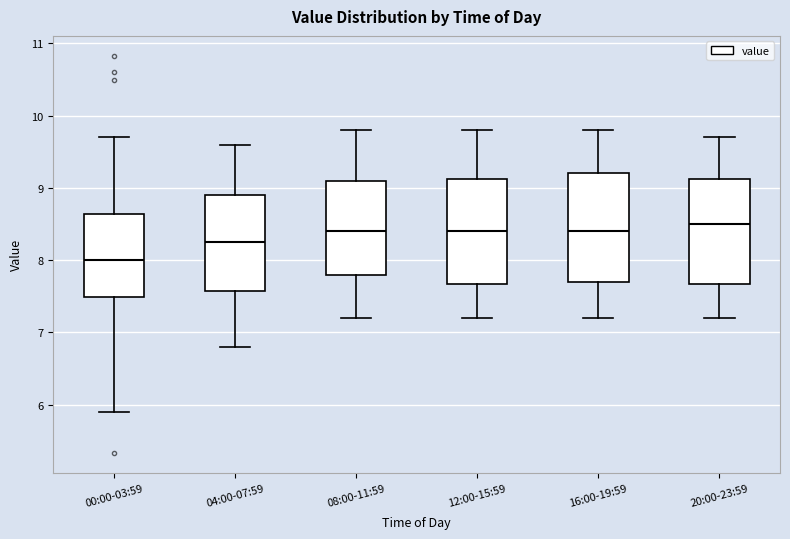

Where is the lower edge of the box for 12:00-15:59 on the y-axis? The values are not printed on the chart, so give them approximately, as read against the axis.

7.7